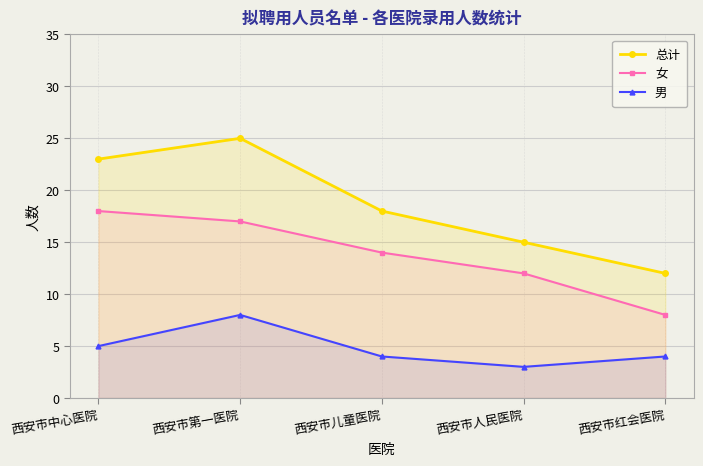

What is the sum of all 总计 values?

93